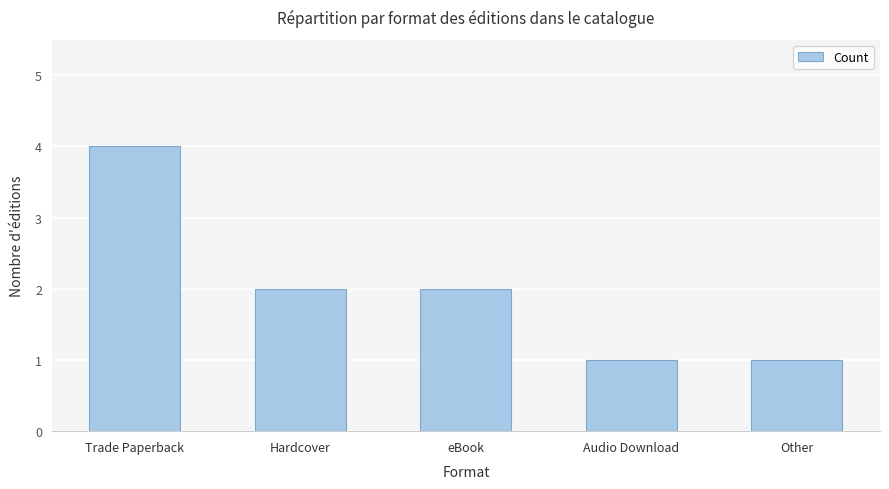

Which has a higher value, Trade Paperback or Hardcover?

Trade Paperback